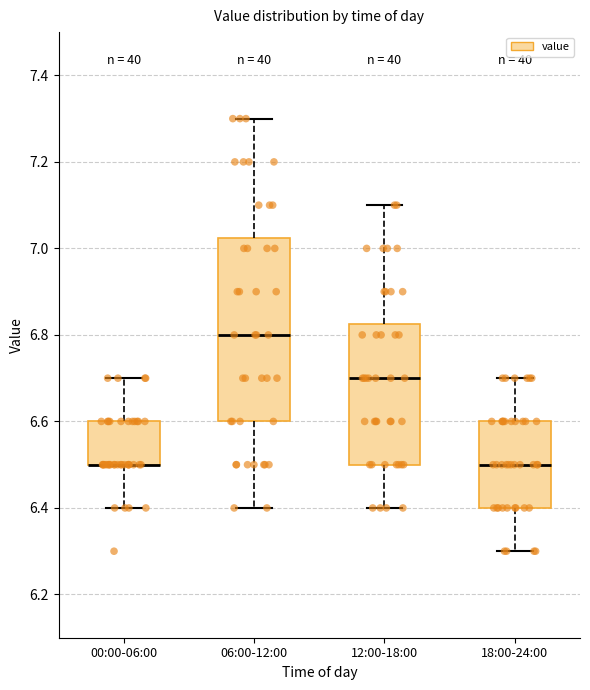

Comparing the boxes themselves (not the whiskers), which one is the tallest?

06:00-12:00